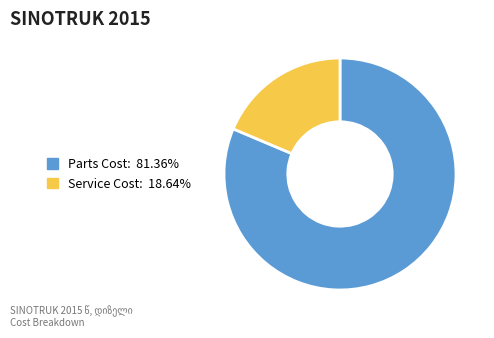

Approximately how many times larger is the value at Parts Cost: 81.36% compared to Service Cost: 18.64%?

4.4